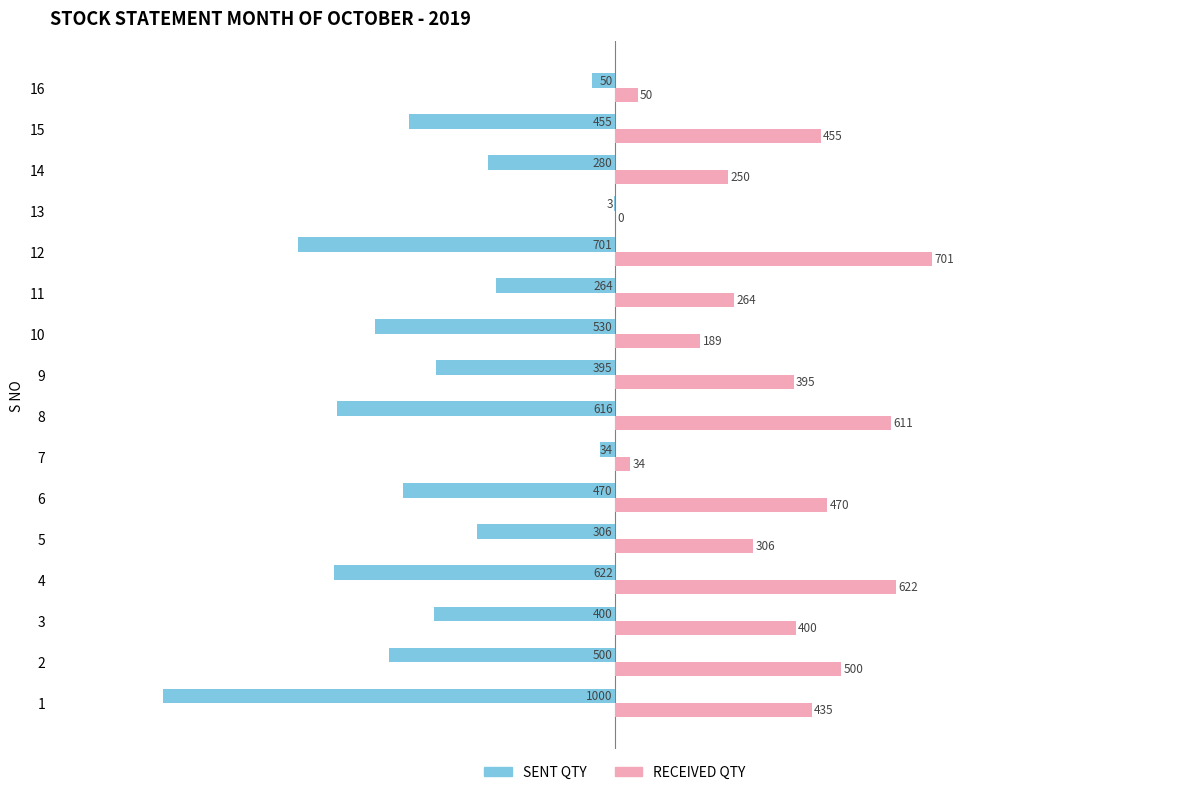

What is the sum of all SENT QTY values?

-6626